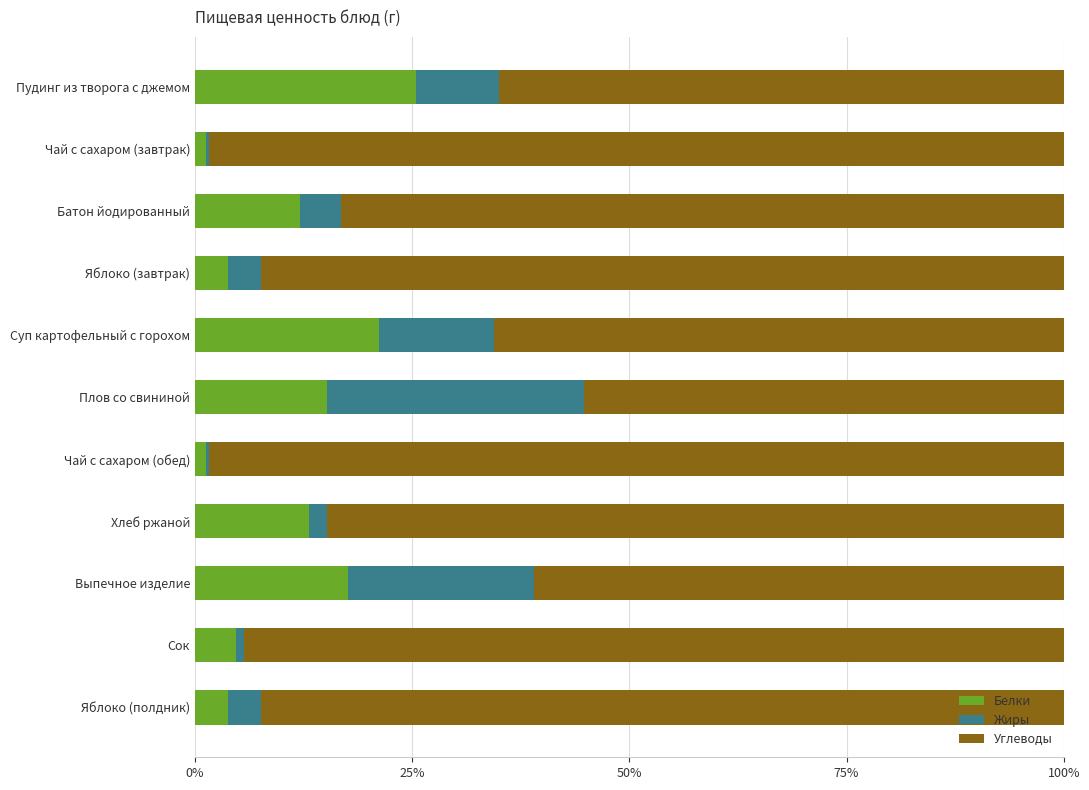

Which category has the highest value in the Белки series?

Пудинг из творога с джемом